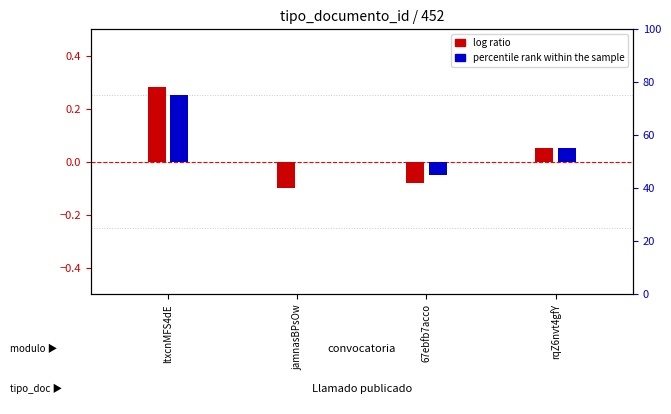

Between ltxcnMFS4dE and 67ebfb7acco, which is larger?

ltxcnMFS4dE